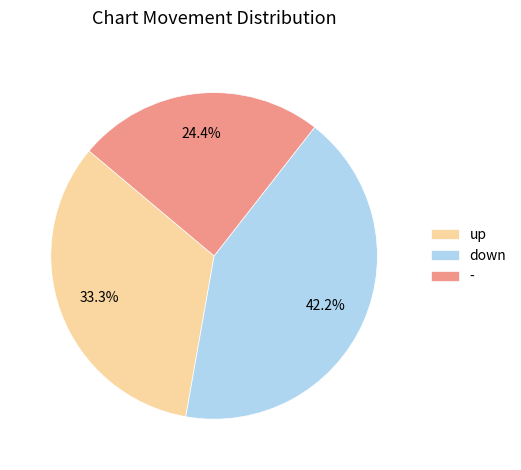

How many segments does this pie chart have?

3